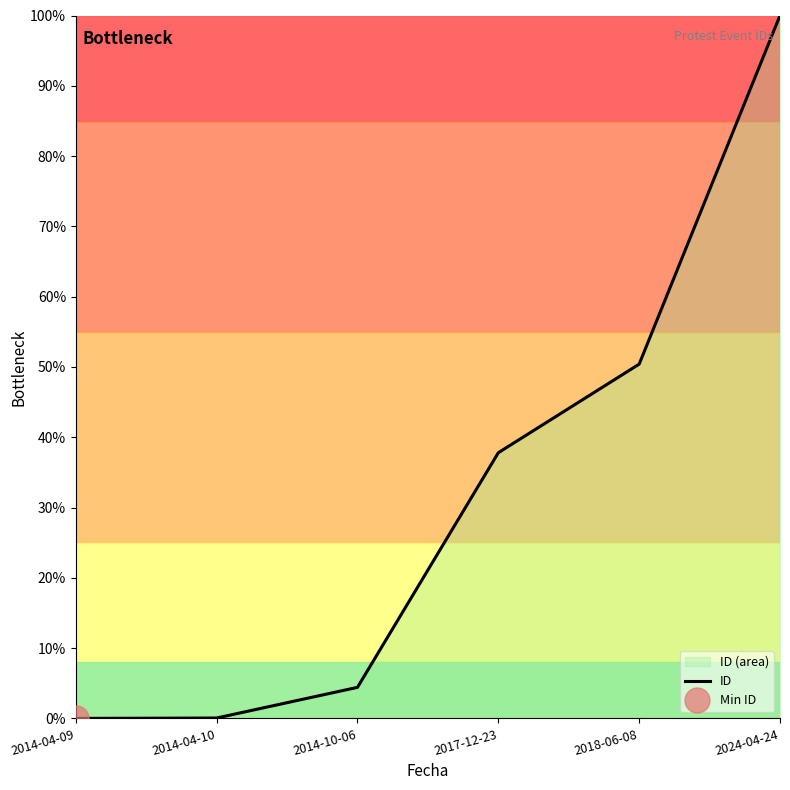

Does the chart have visible grid lines?

No